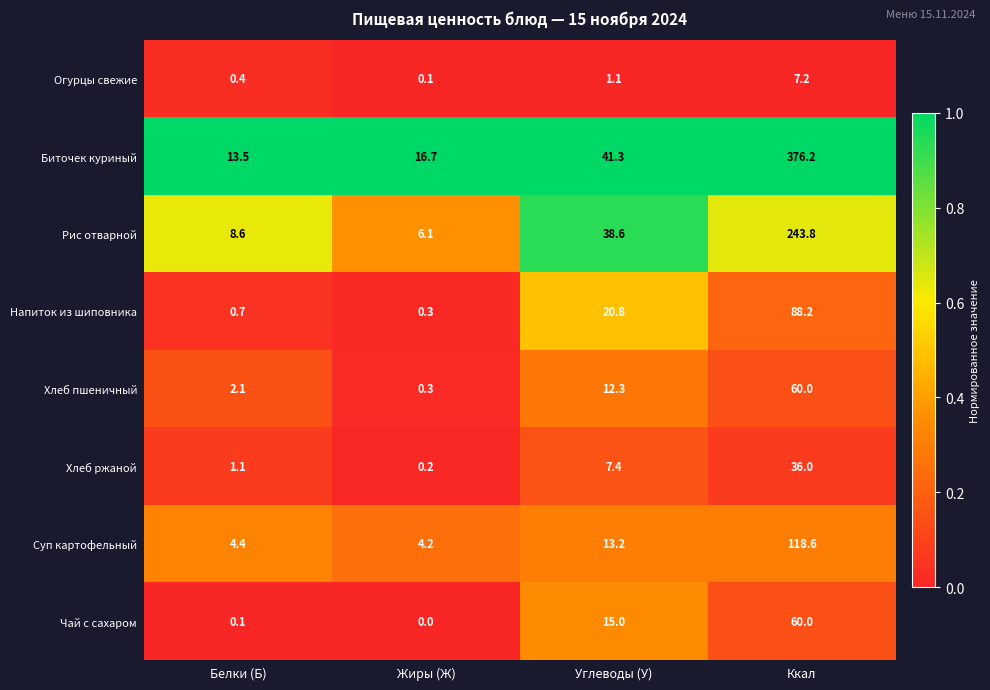

Rank the categories by Напиток из шиповника value from highest to lowest.

Ккал, Углеводы (У), Белки (Б), Жиры (Ж)